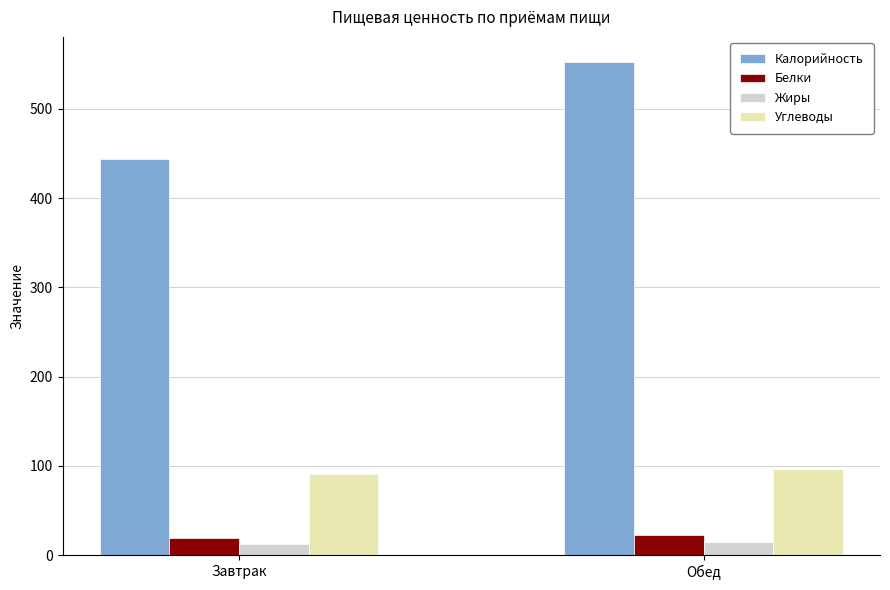

How many bars are there in each group?

4